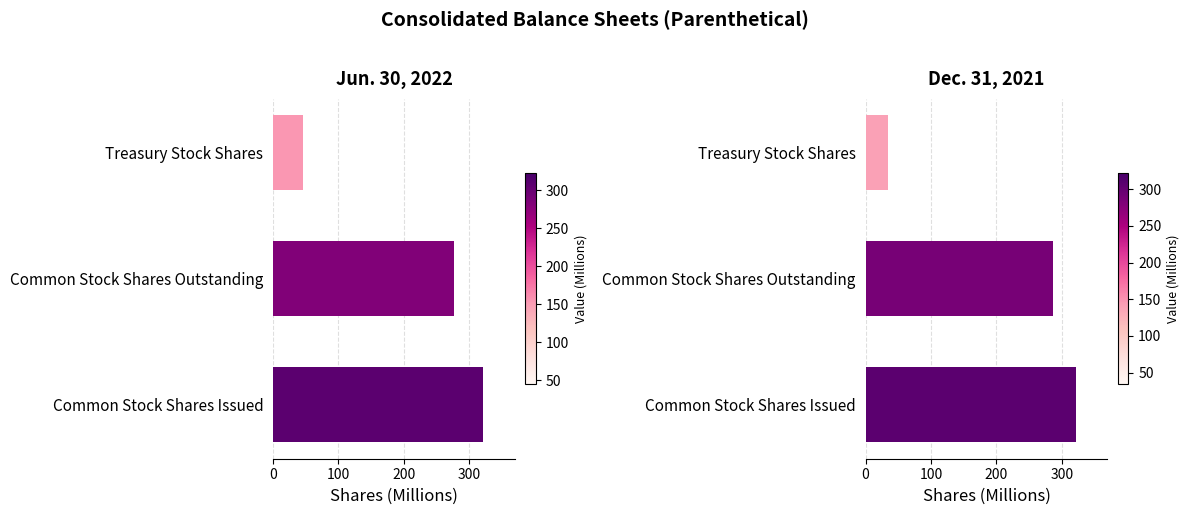

The value of Jun. 30, 2022 at Common Stock Shares Issued is 72.2. True or false?

False